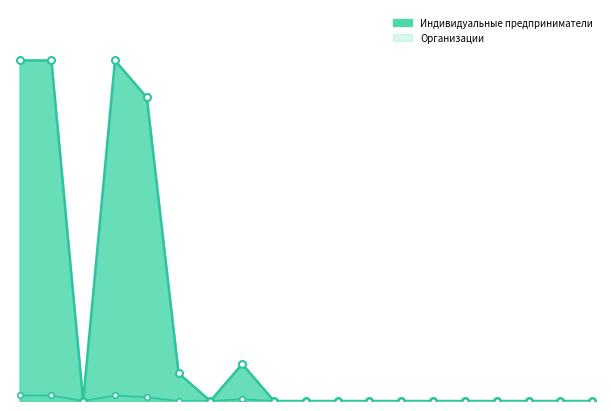

True or false: Организации and Индивидуальные предприниматели cross at least once.

False